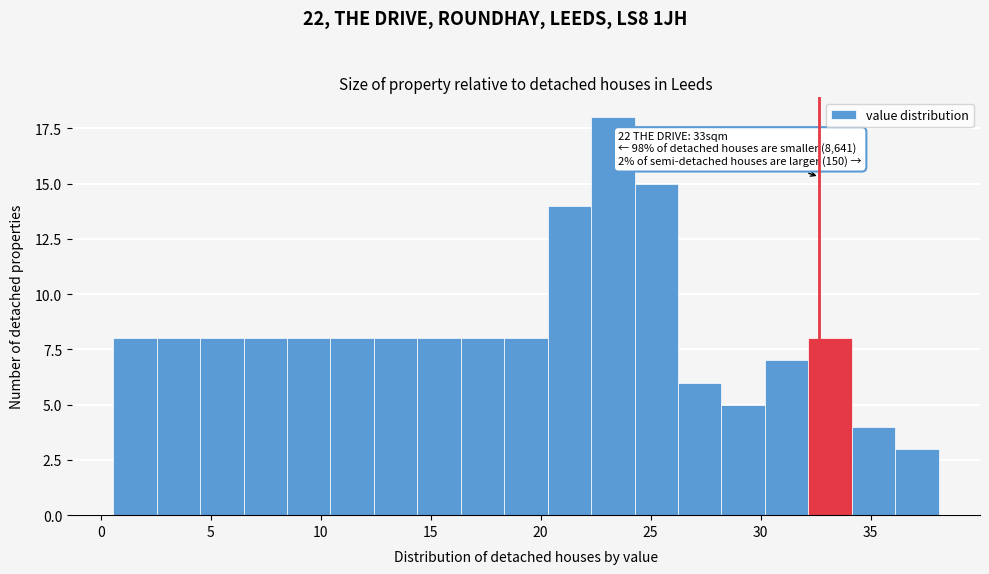

Around what value on the x-axis is the tallest bar? Give the approximate position of its centre, as read against the axis.

23.5